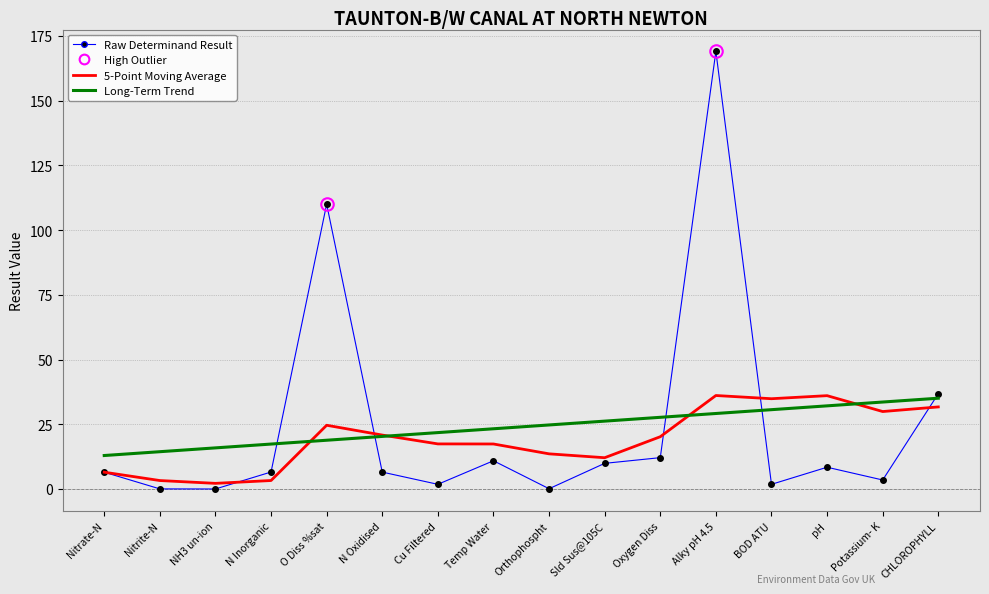

What is the maximum value for 5-Point Moving Average?

36.1